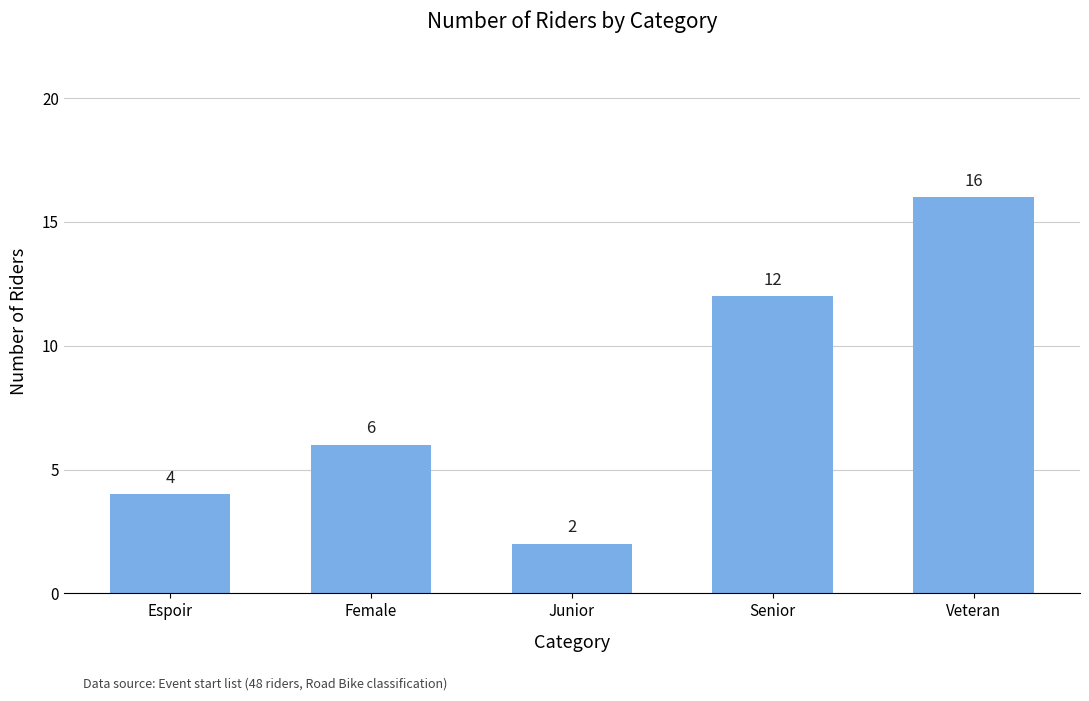

What is the ratio of the value at Senior to the value at Espoir?

3.0